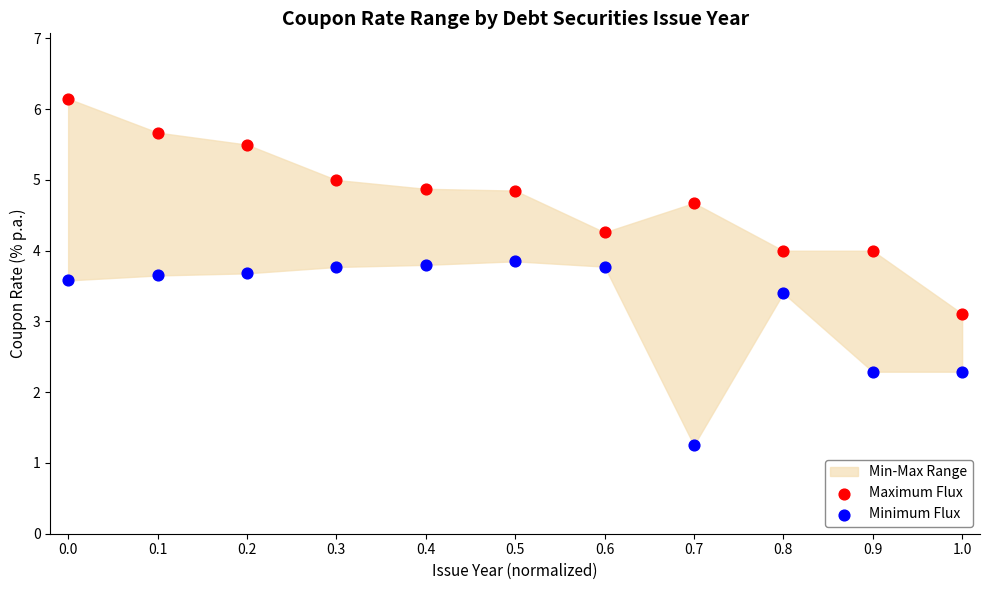

Across all series, what Y value is closest to 3?

3.1